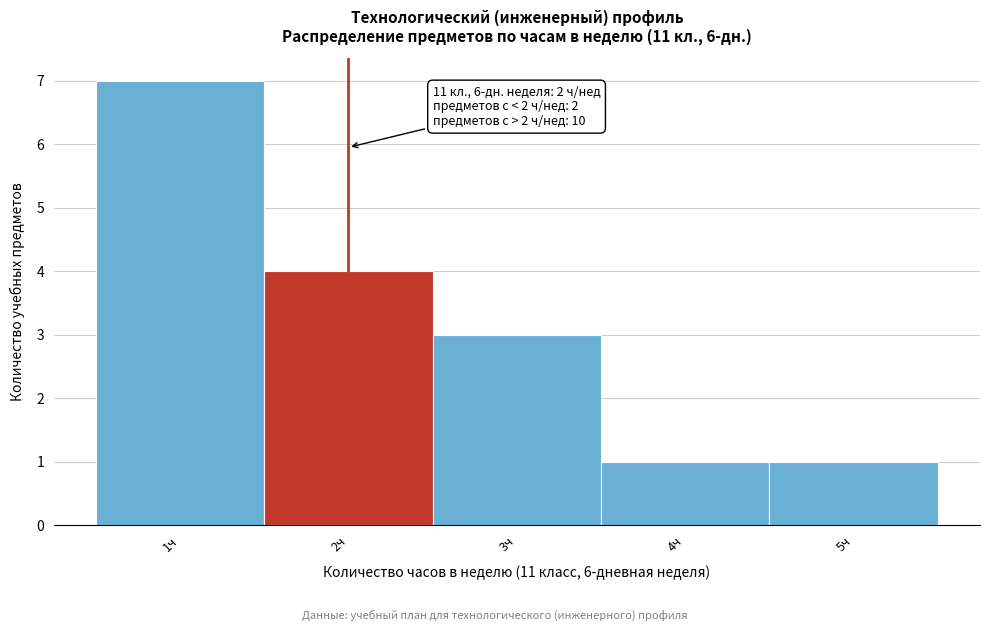

Which range on the x-axis has the tallest bar?

0.5 to 1.5